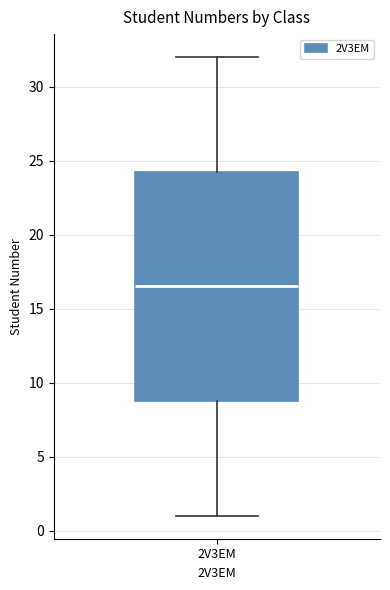

Where is the upper edge of the box for 2V3EM on the y-axis? The values are not printed on the chart, so give them approximately, as read against the axis.

24.5